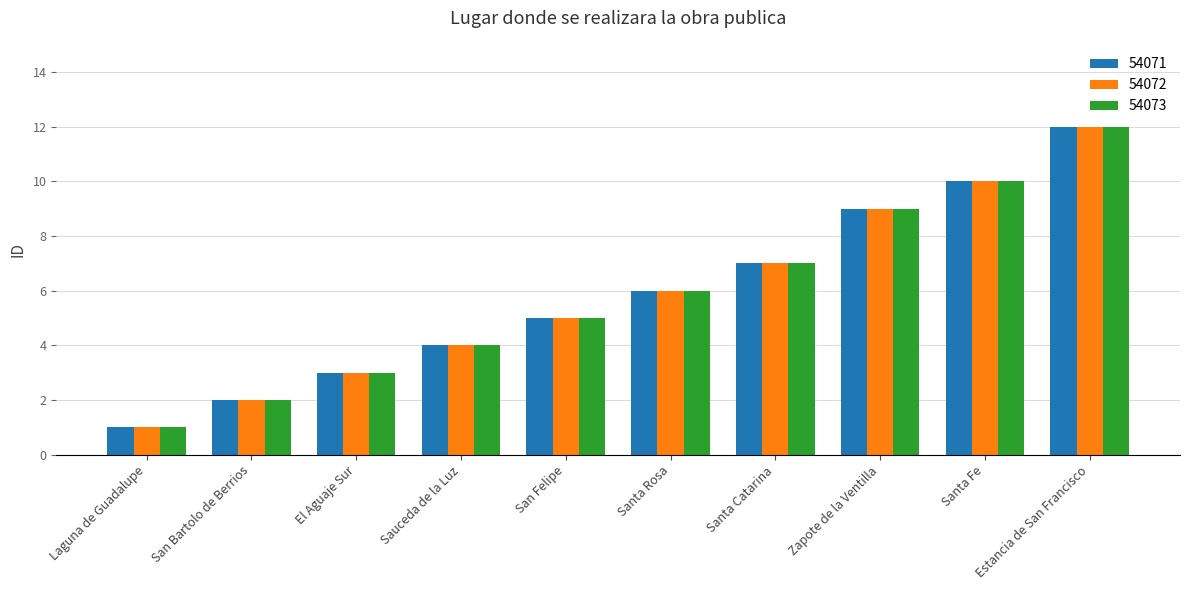

List the labels in order of 54073 value, largest first.

Estancia de San Francisco, Santa Fe, Zapote de la Ventilla, Santa Catarina, Santa Rosa, San Felipe, Sauceda de la Luz, El Aguaje Sur, San Bartolo de Berrios, Laguna de Guadalupe